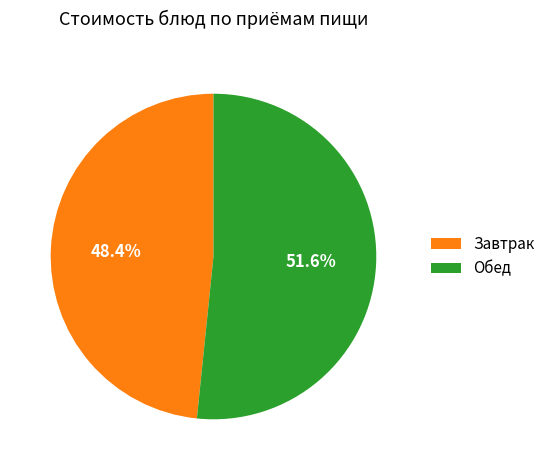

Which has a higher value, Завтрак or Обед?

Обед